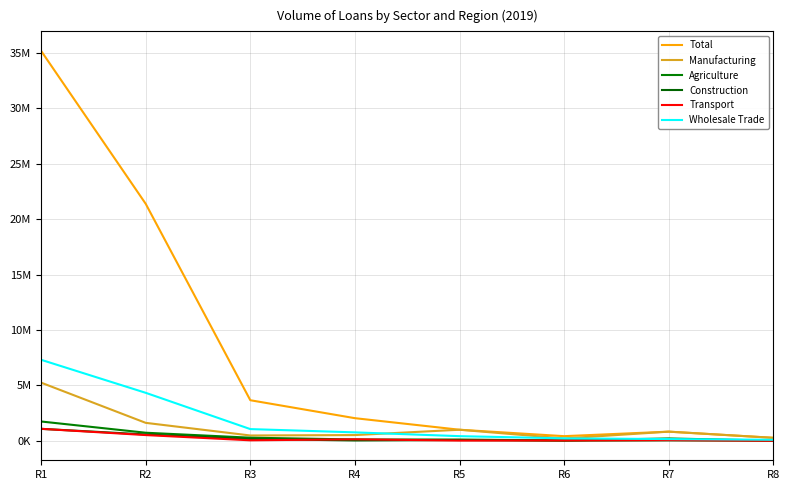

Reading left to right, what are all the values shown in this chart?

Total: R1=35177429	R2=21380731	R3=3661654	R4=2042607	R5=1000171	R6=420536	R7=827593	R8=270611
Manufacturing: R1=5248496	R2=1621421	R3=481064	R4=519076	R5=1000171	R6=213520	R7=827593	R8=270611
Agriculture: R1=1743319	R2=729757	R3=282997	R4=121349	R5=115368	R6=32170	R7=213520	R8=15844
Construction: R1=1080608	R2=575031	R3=165419	R4=33288	R5=72936	R6=17741	R7=43276	R8=7576
Transport: R1=1082269	R2=518634	R3=46436	R4=137828	R5=22335	R6=31359	R7=65516	R8=3565
Wholesale Trade: R1=7309428	R2=4330769	R3=1058376	R4=762464	R5=420536	R6=222364	R7=157866	R8=94591